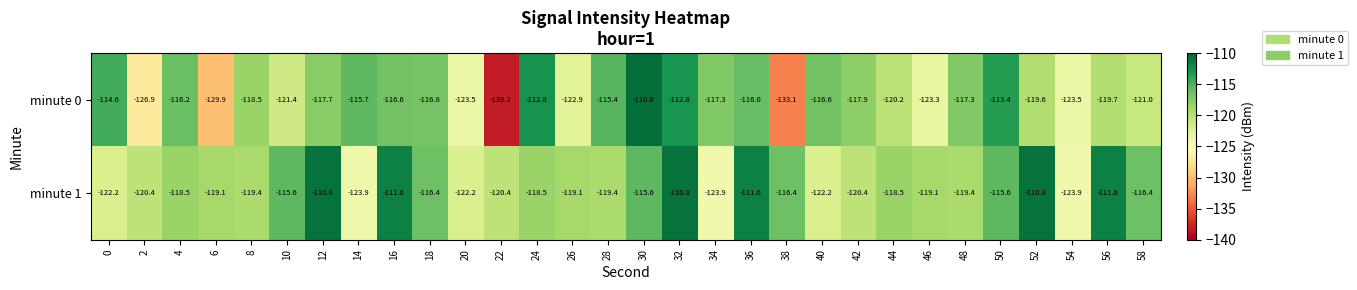

What is the difference between the highest and lowest values at 2?

6.5